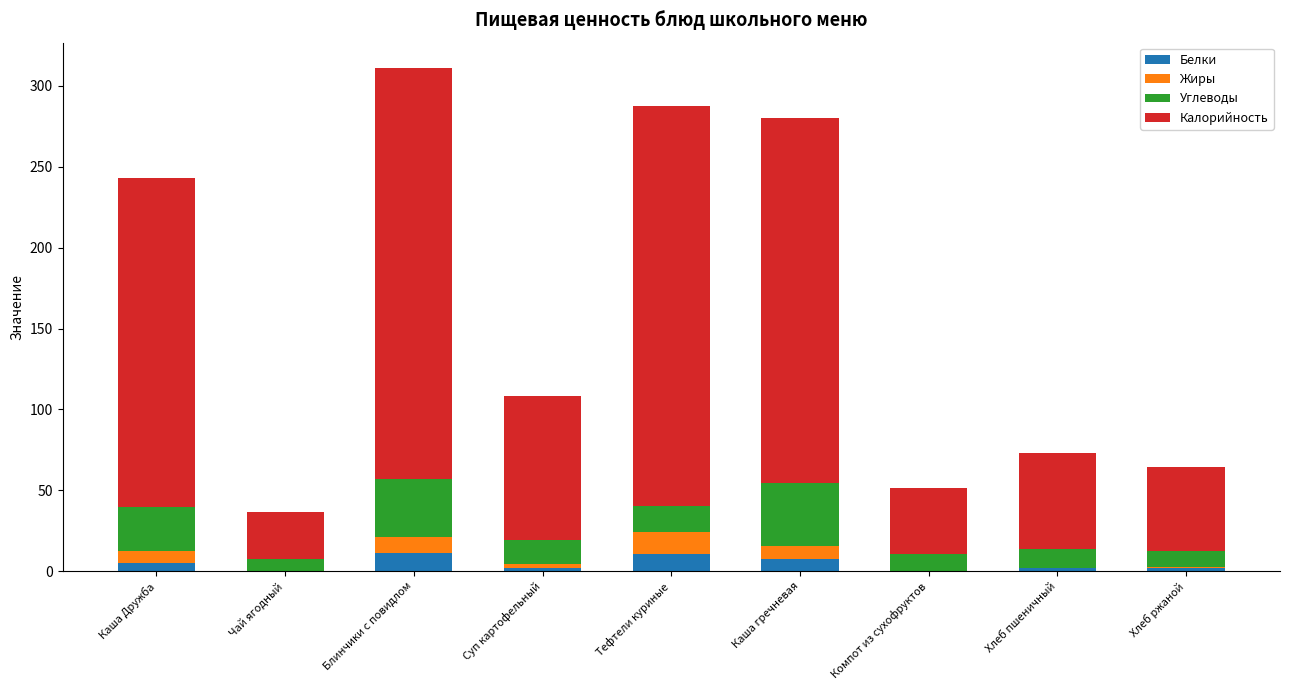

Does the chart contain stacked bars?

Yes